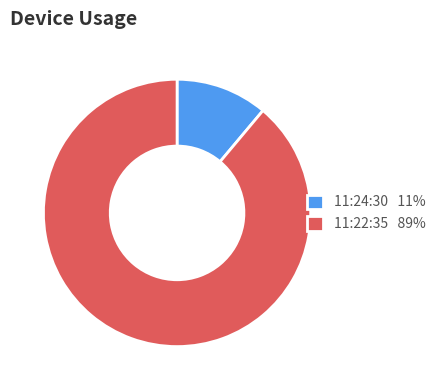

Is there any slice that represents more than half of the pie?

Yes